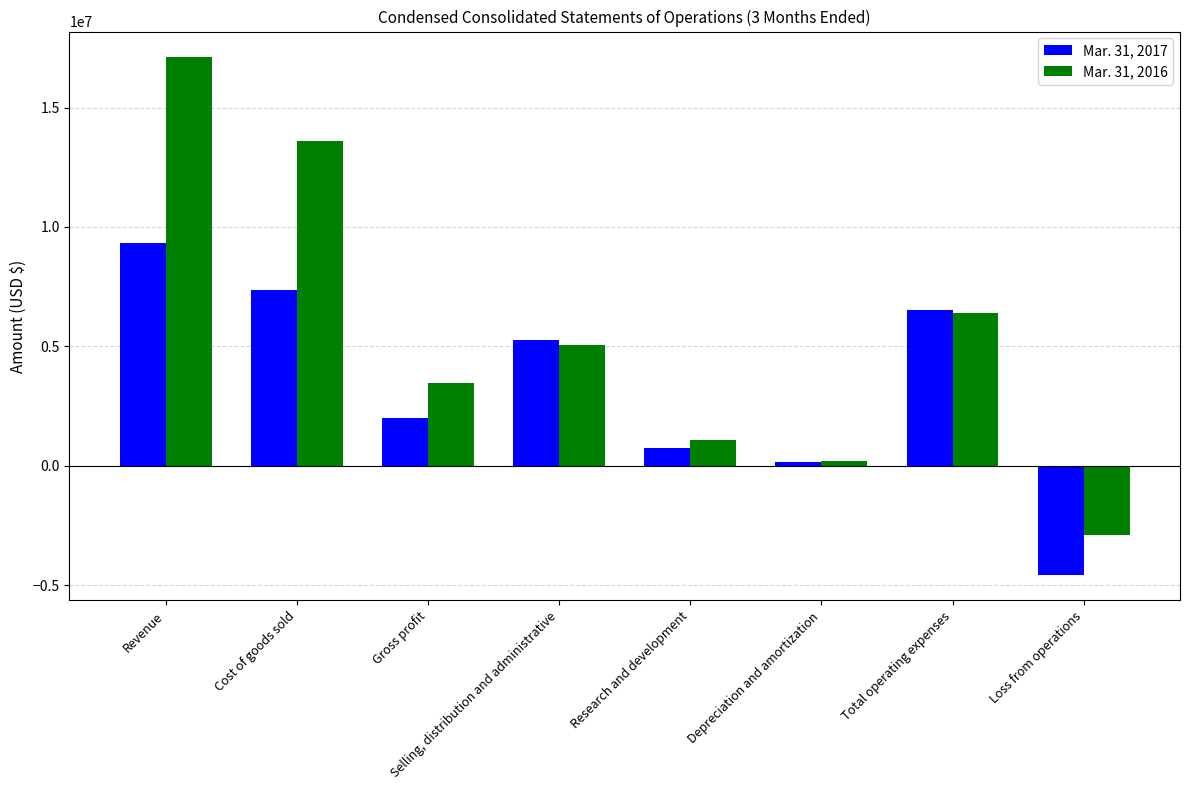

What is the sum of the Mar. 31, 2016 values at Selling, distribution and administrative and Cost of goods sold?

18695167